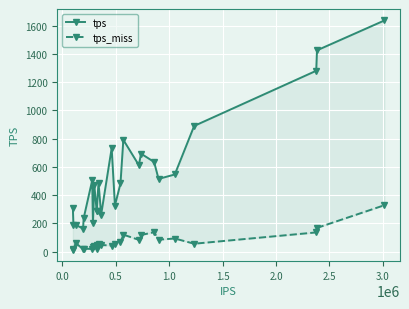

The tps_miss series shows 120.3 at 24. True or false?

False